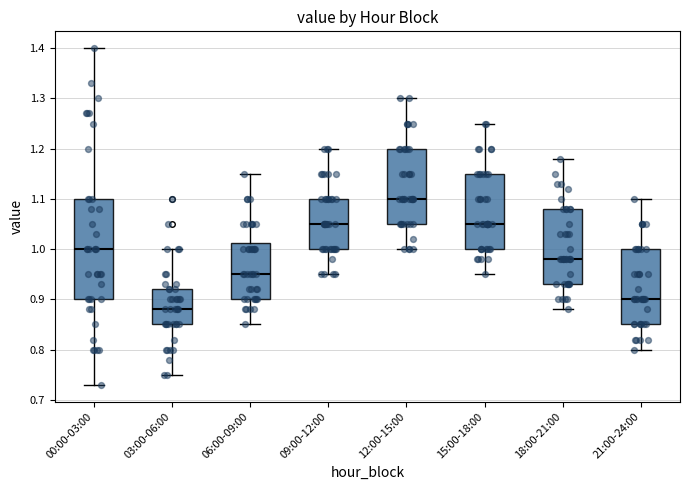

Reading left to right, read every box against the y-axis: the position of its median line, the range the box covers, and the ends of its whiskers. The values are not printed on the chart, so give them approximately, as read against the axis.

00:00-03:00: median 1.00, box 0.90 to 1.10, whiskers 0.73 to 1.40
03:00-06:00: median 0.88, box 0.85 to 0.92, whiskers 0.75 to 1.00
06:00-09:00: median 0.95, box 0.90 to 1.01, whiskers 0.85 to 1.15
09:00-12:00: median 1.05, box 1.00 to 1.10, whiskers 0.95 to 1.20
12:00-15:00: median 1.10, box 1.05 to 1.20, whiskers 1.00 to 1.30
15:00-18:00: median 1.05, box 1.00 to 1.15, whiskers 0.95 to 1.25
18:00-21:00: median 0.98, box 0.93 to 1.08, whiskers 0.88 to 1.18
21:00-24:00: median 0.90, box 0.85 to 1.00, whiskers 0.80 to 1.10